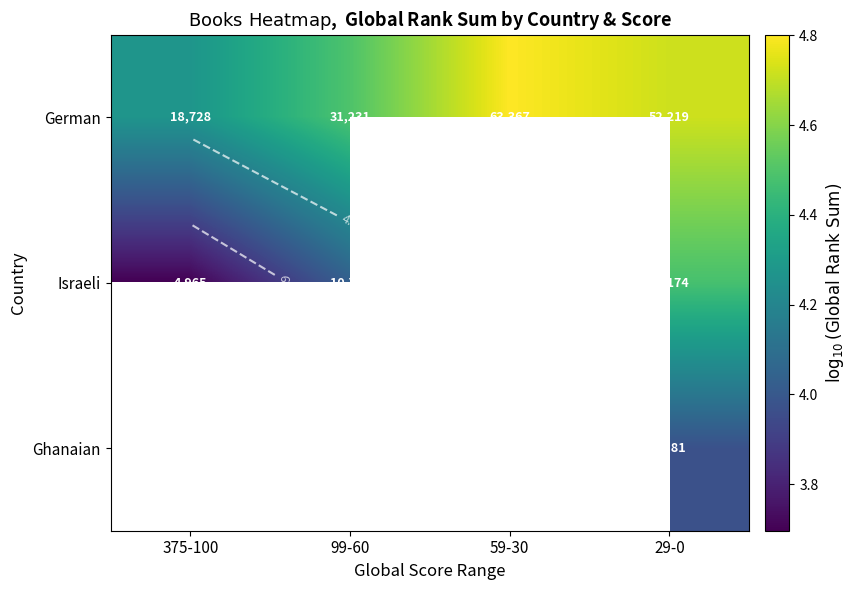

At which category is the sum across all series the highest?

29-0